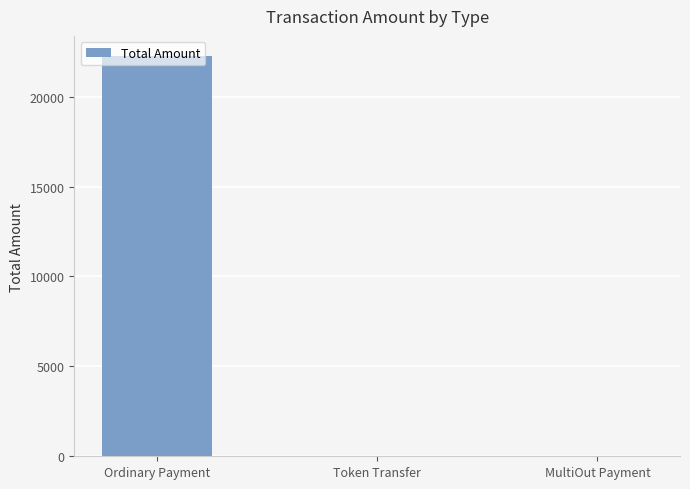

The value at MultiOut Payment is 0.0. True or false?

True